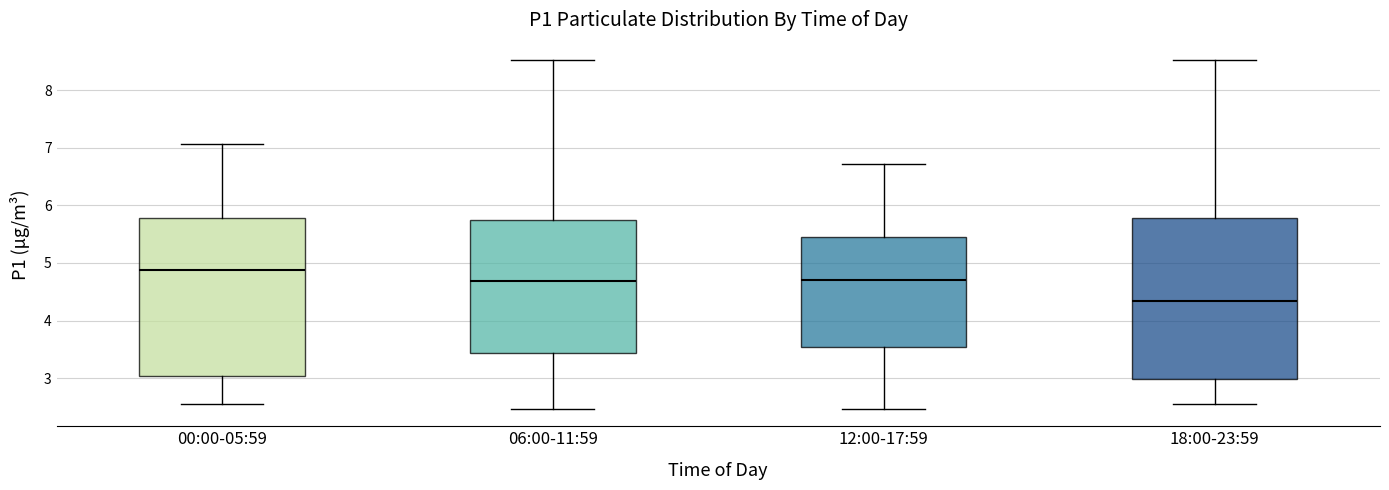

Which box has the highest median line?

00:00-05:59